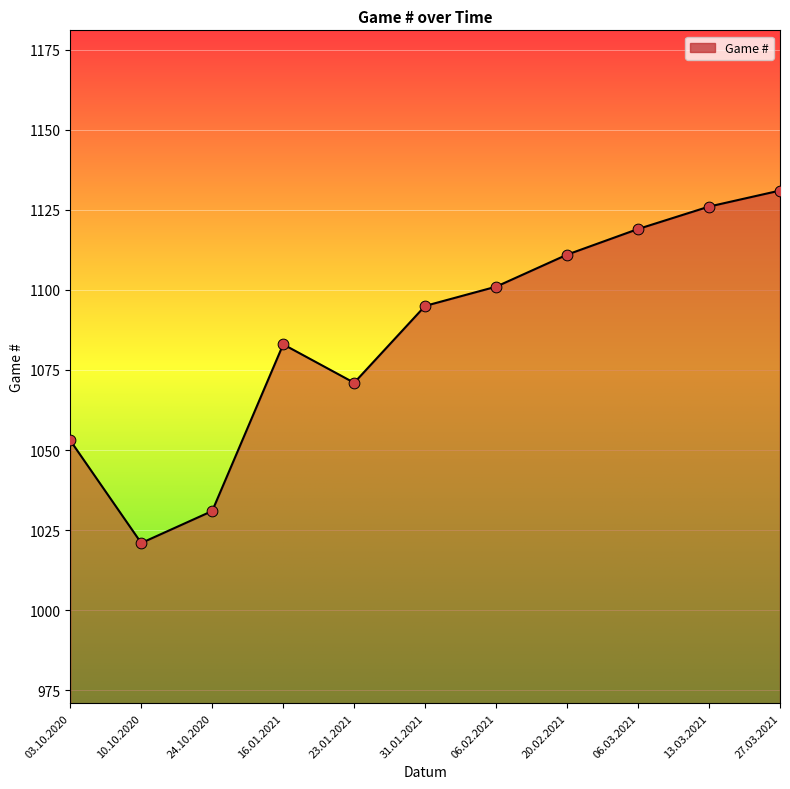

What is the change in value from 16.01.2021 to 27.03.2021?

+48